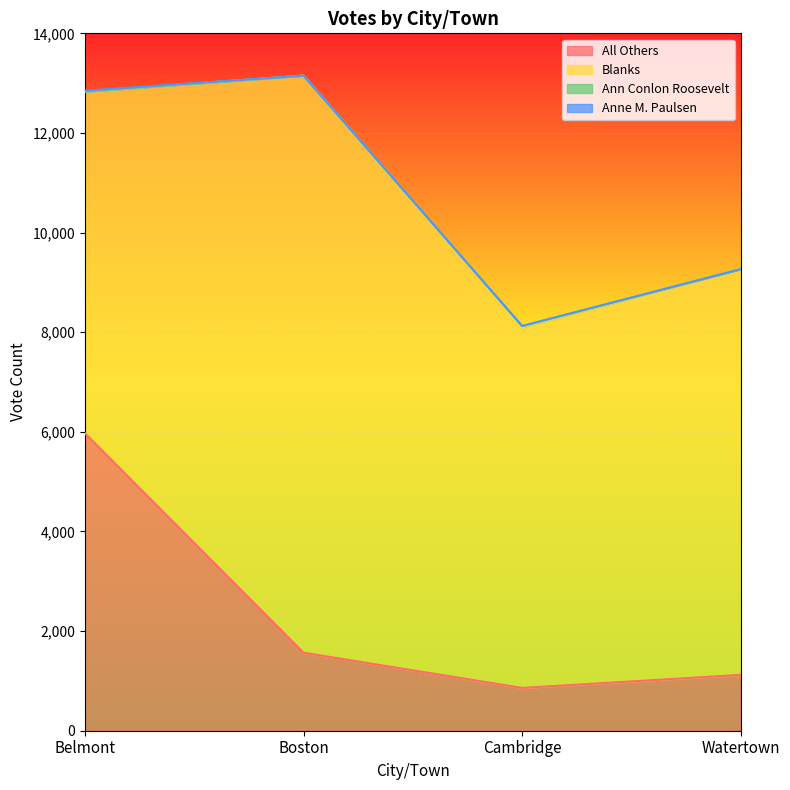

At which label does Blanks reach its peak?

Boston